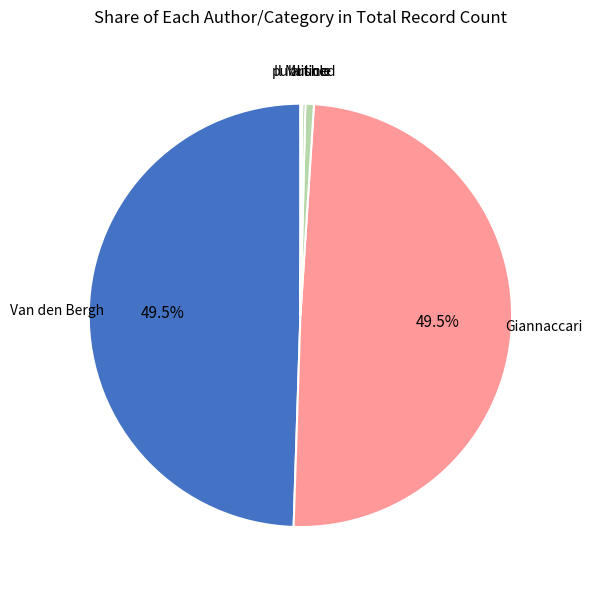

Is there a majority slice in this chart?

No